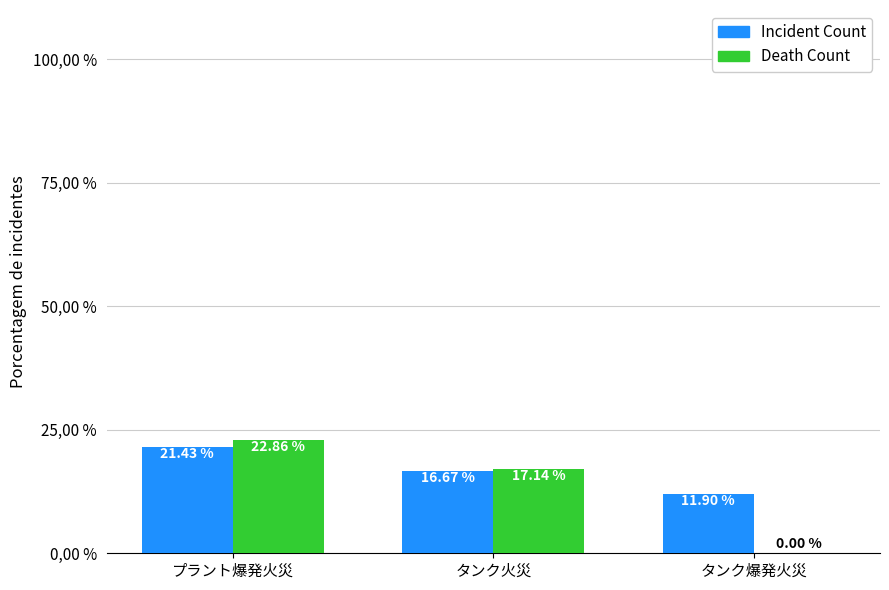

Between プラント爆発火災 and タンク火災, which series saw the biggest shift?

Death Count